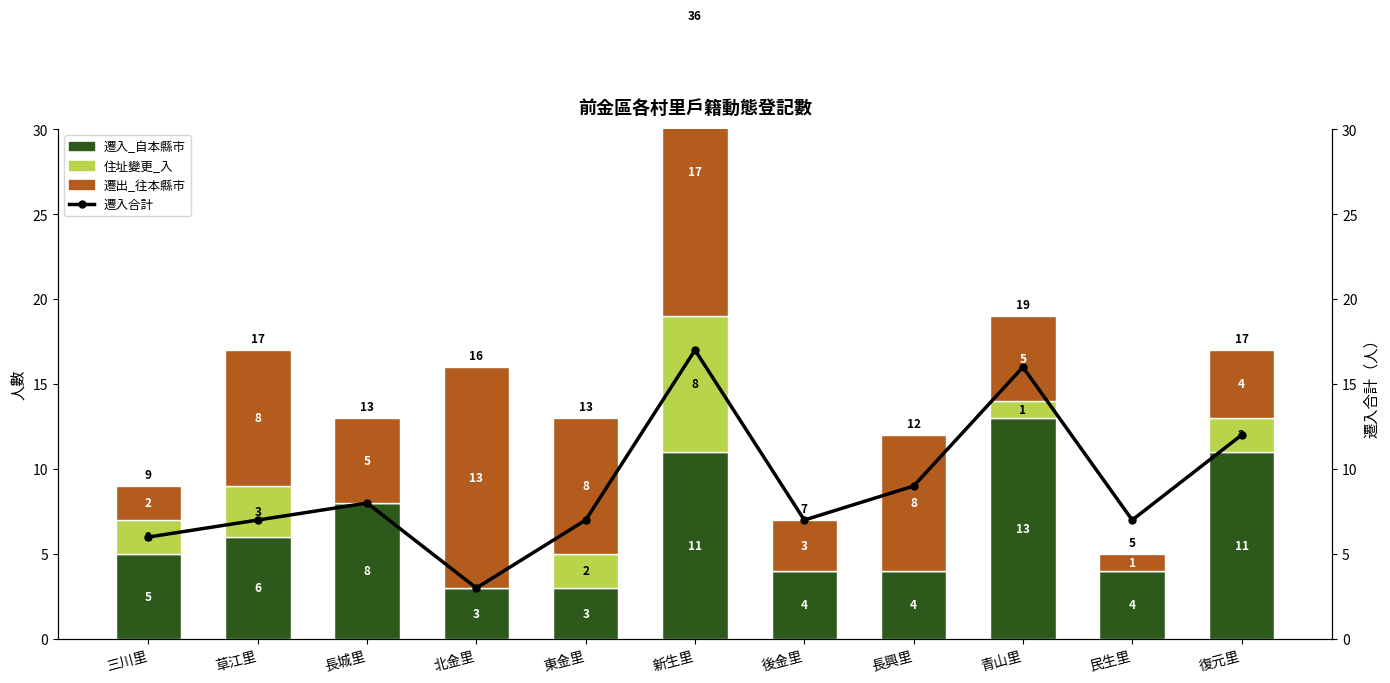

Count the number of categories in the chart.

11